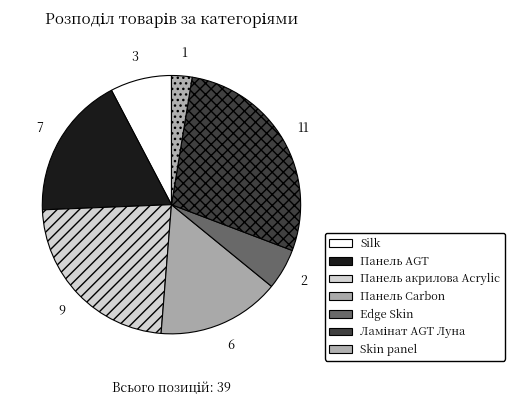

What percentage is the Silk slice, to the nearest percent?

8%